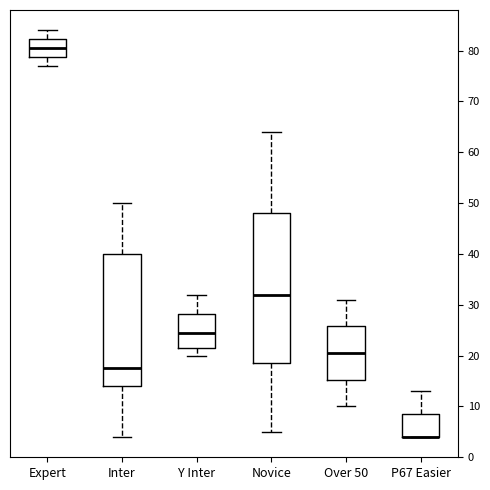

Reading left to right, transcribe this box plot: for each box, give where its median line is, the range the box spans, and where its two whiskers end, as read against the y-axis. The values are not printed on the chart, so give them approximately, as read against the axis.

Expert: median 81, box 79 to 82, whiskers 77 to 84
Inter: median 18, box 14 to 40, whiskers 4 to 50
Y Inter: median 25, box 22 to 28, whiskers 20 to 32
Novice: median 32, box 19 to 48, whiskers 5 to 64
Over 50: median 21, box 15 to 26, whiskers 10 to 31
P67 Easier: median 4 (drawn on the box's lower edge), box 4 to 9, whiskers 4 to 13